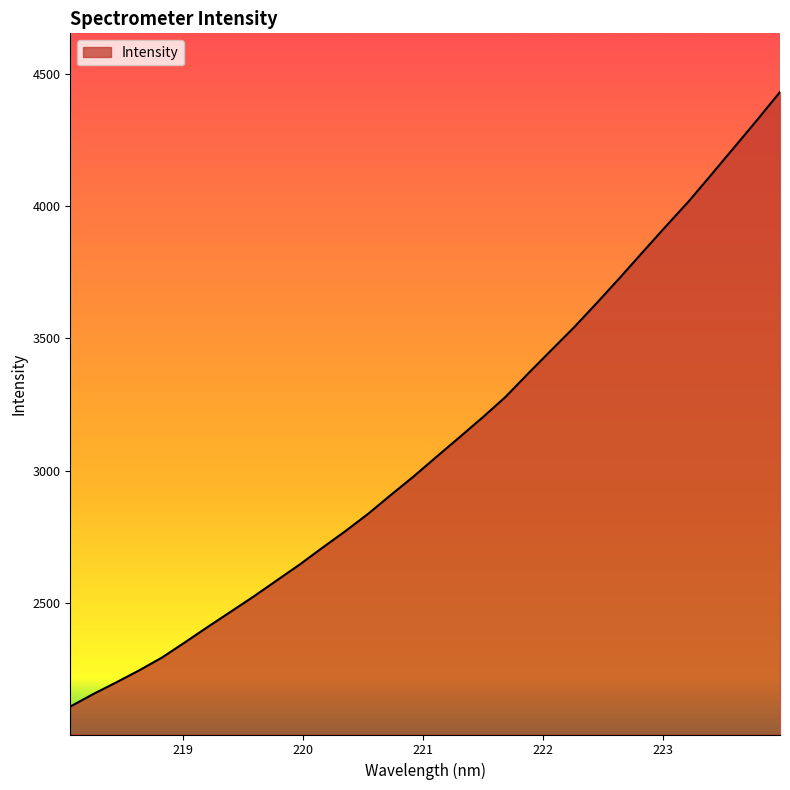

What is the maximum value shown in the chart?

4430.6